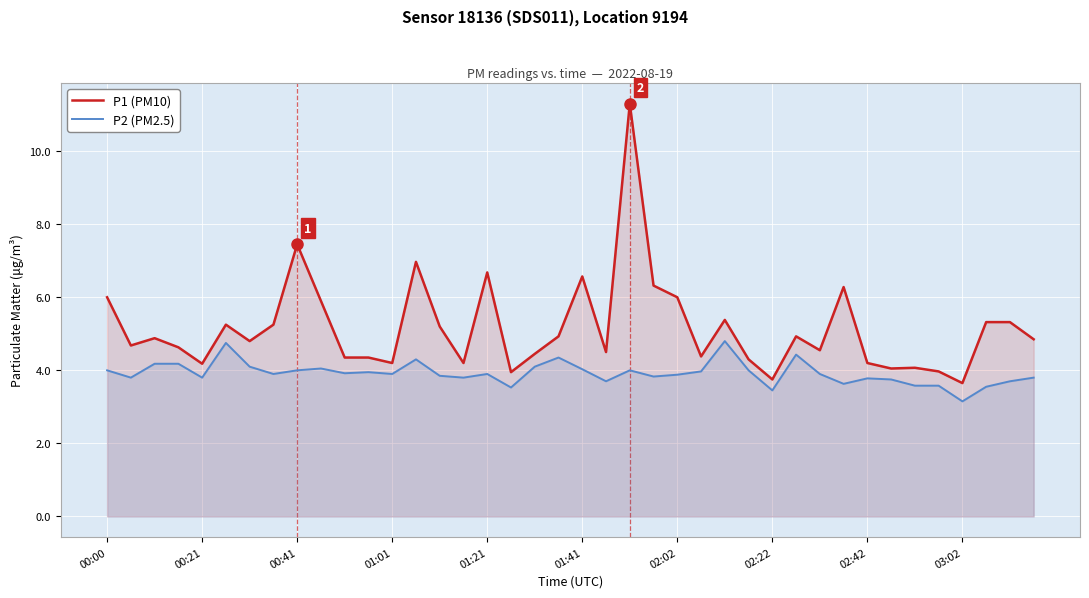

At which label does P2 (PM2.5) reach its minimum?

03:02